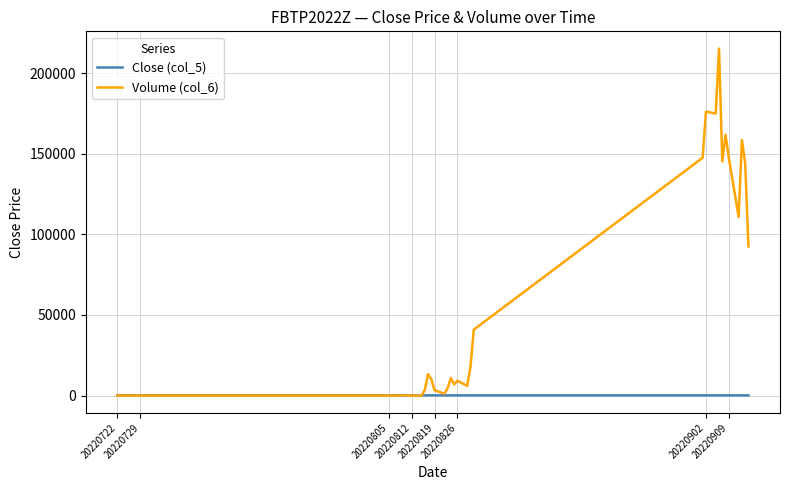

Which series has the largest total across all categories?

Volume (col_6)